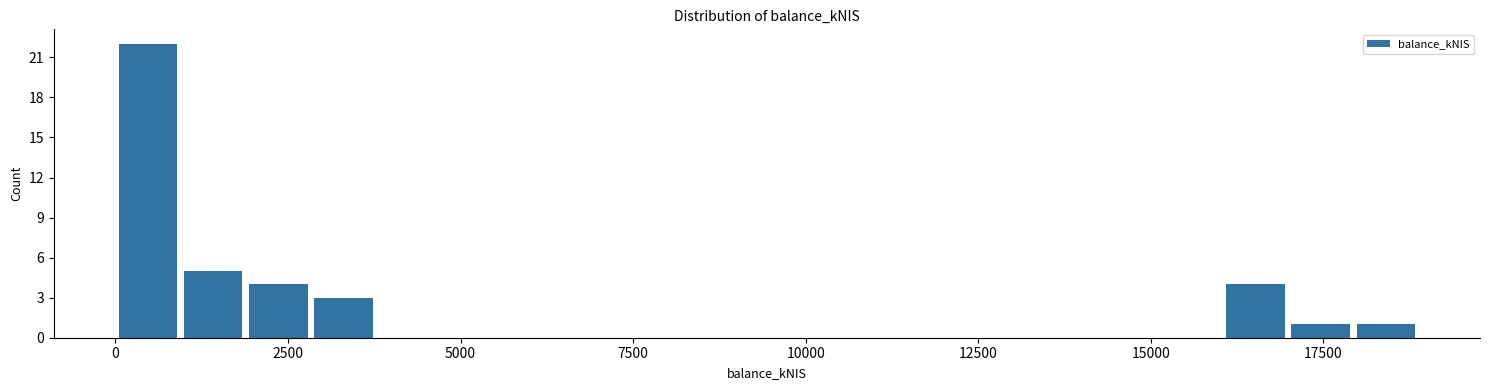

Read against the x-axis, roughly where is the centre of the tallest bar?

500